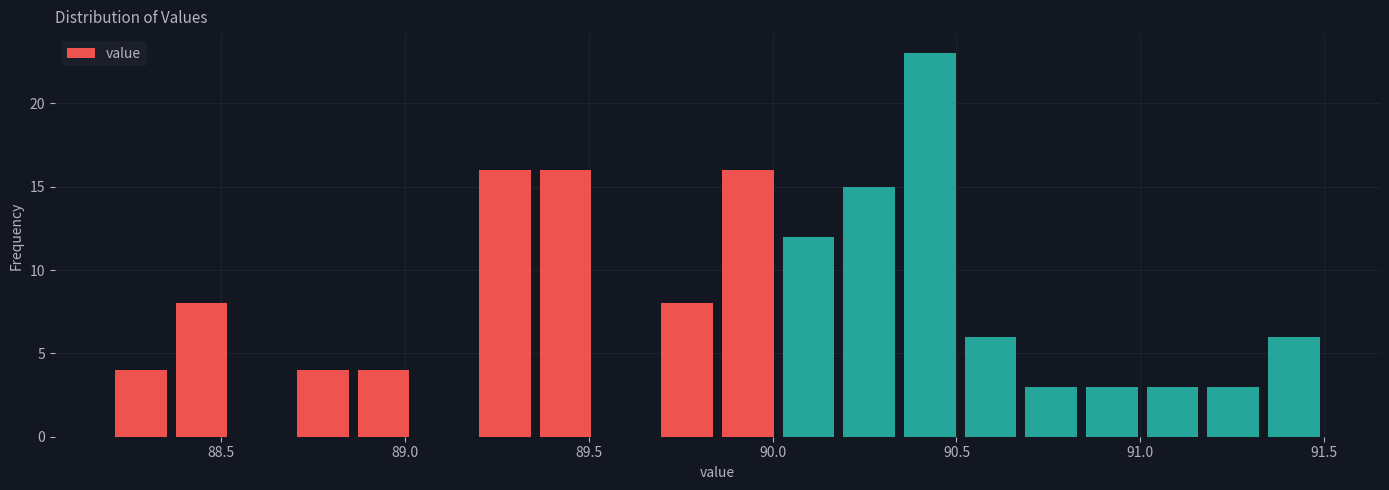

Read against the x-axis, roughly where is the centre of the tallest bar?

90.45